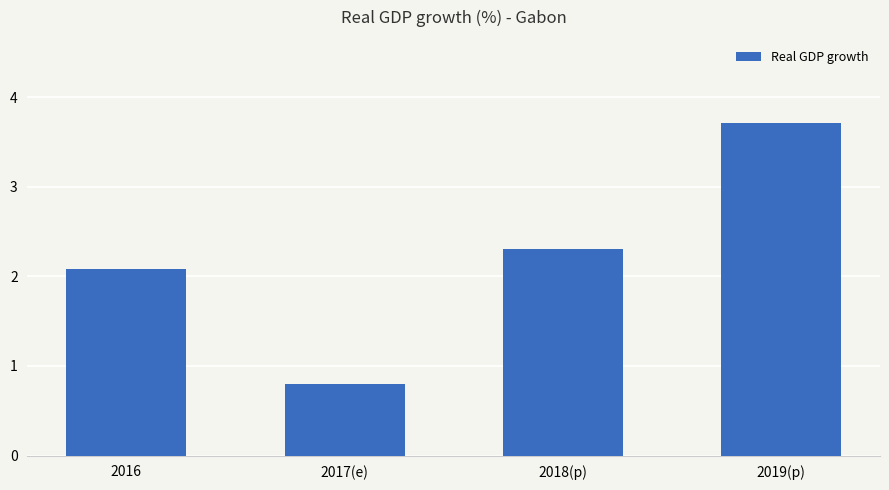

Reading left to right, extract all data points from this chart.

2016=2.1	2017(e)=0.8	2018(p)=2.3	2019(p)=3.7